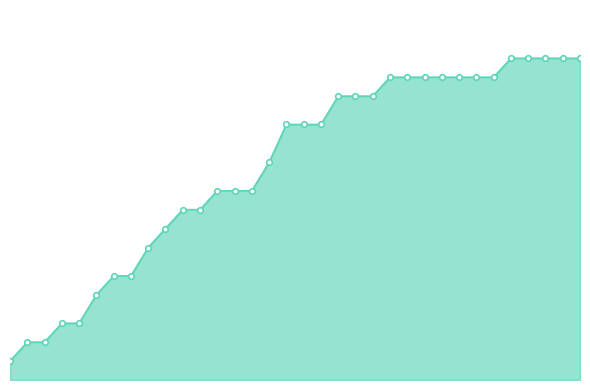

What is the value of the 22nd point from the left?

0.2